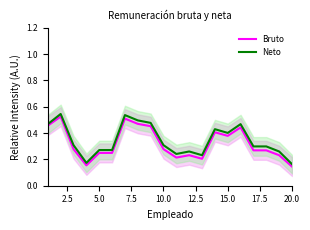

Which series has the widest spread of values?

Neto